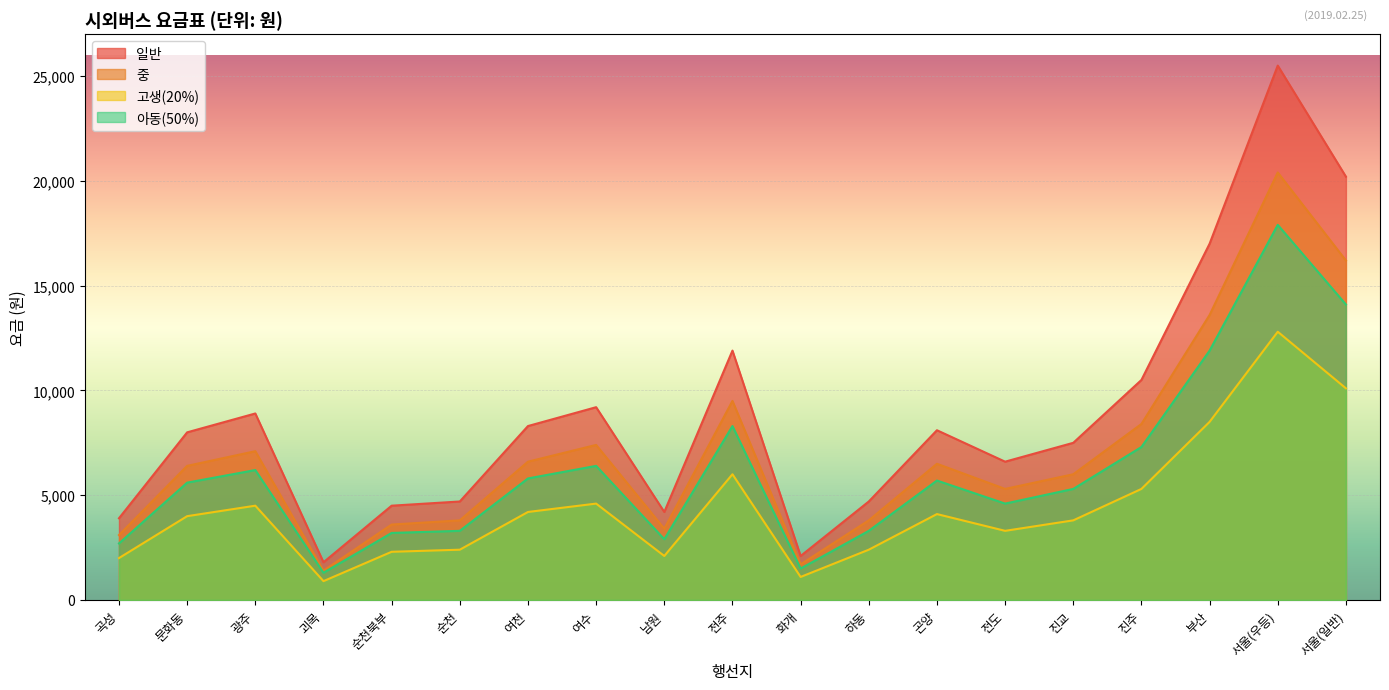

How many lines are shown in the chart?

4